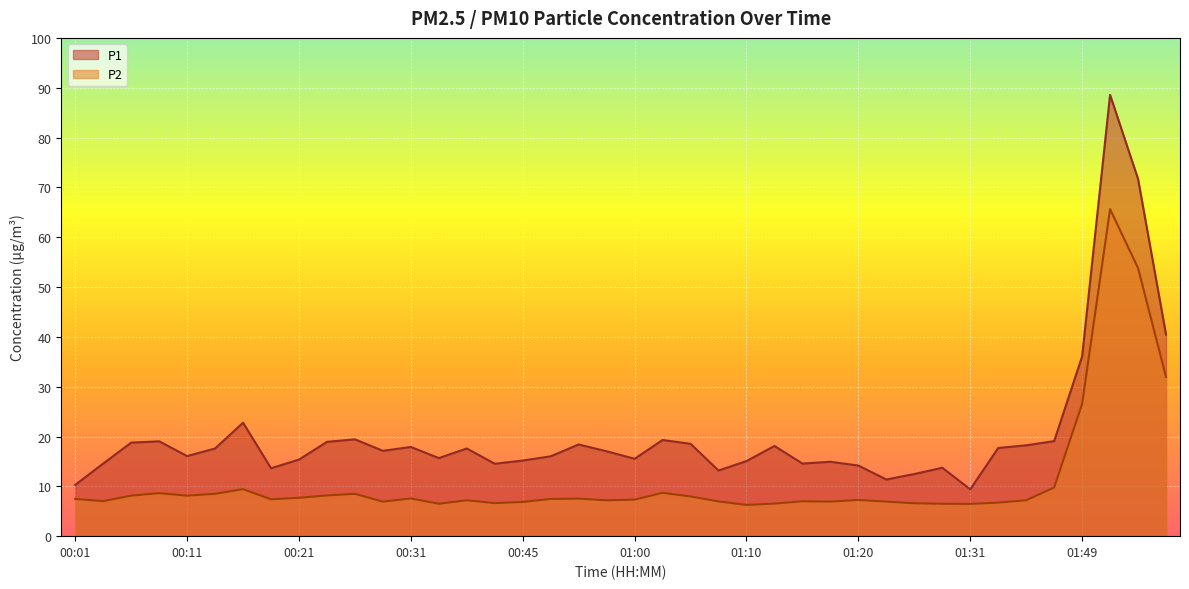

True or false: P2 and P1 intersect in this chart.

False